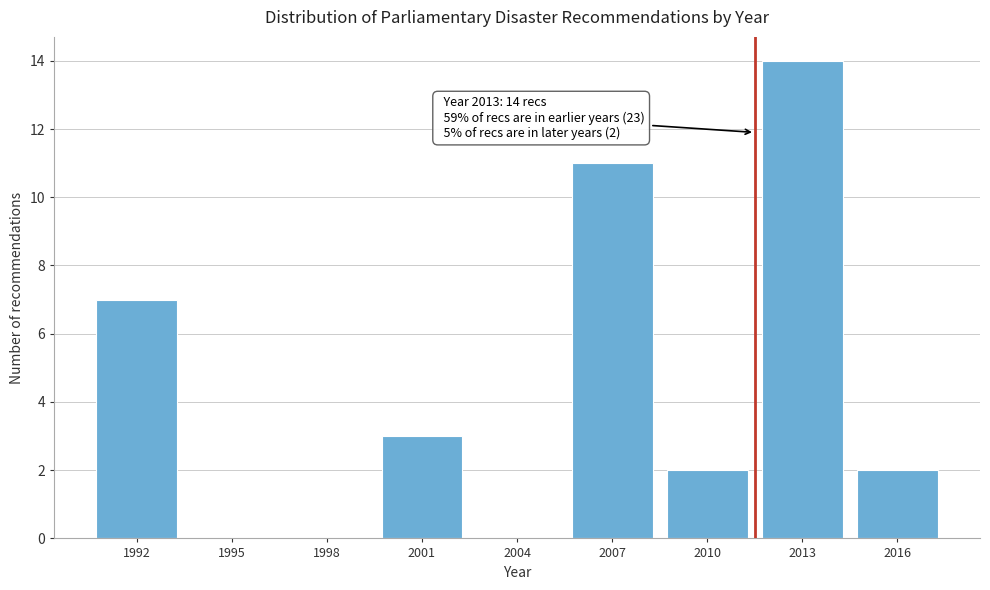

Reading left to right, list all the values displayed in this chart.

1992=7	1995=0	1998=0	2001=3	2004=0	2007=11	2010=2	2013=14	2016=2